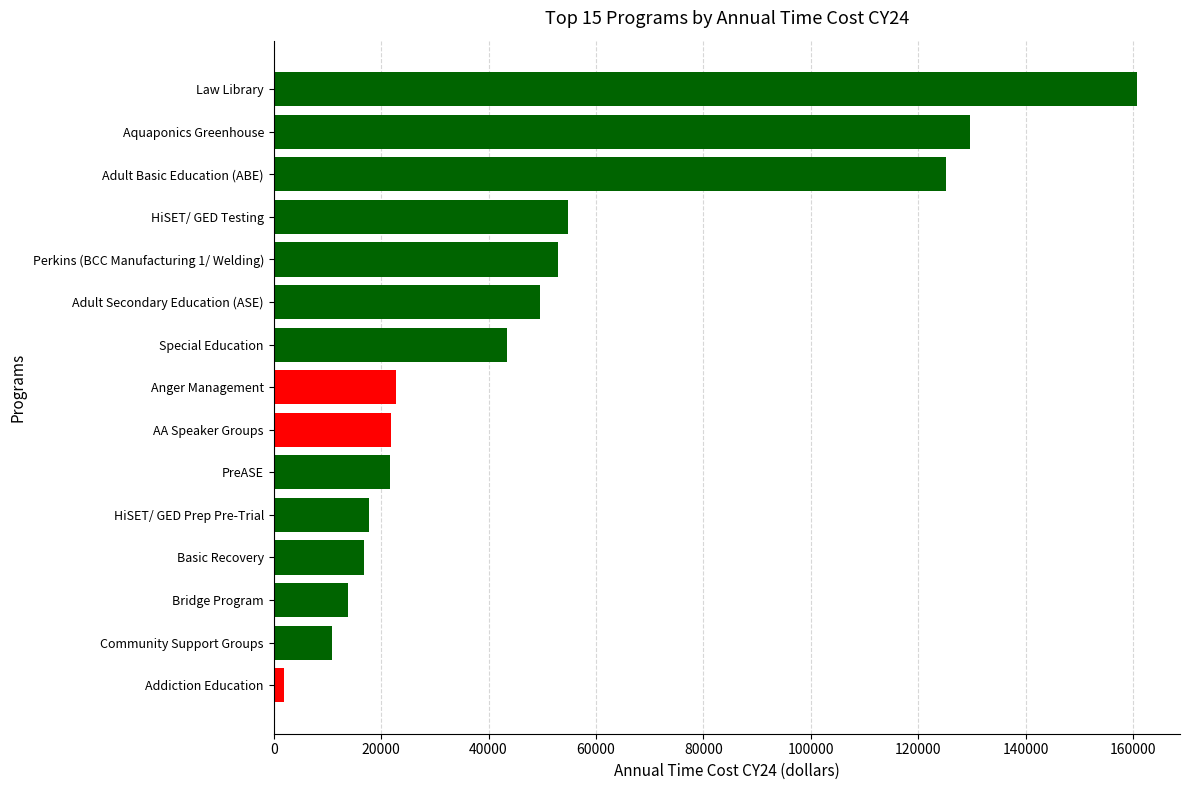

How many bars are there in total?

15